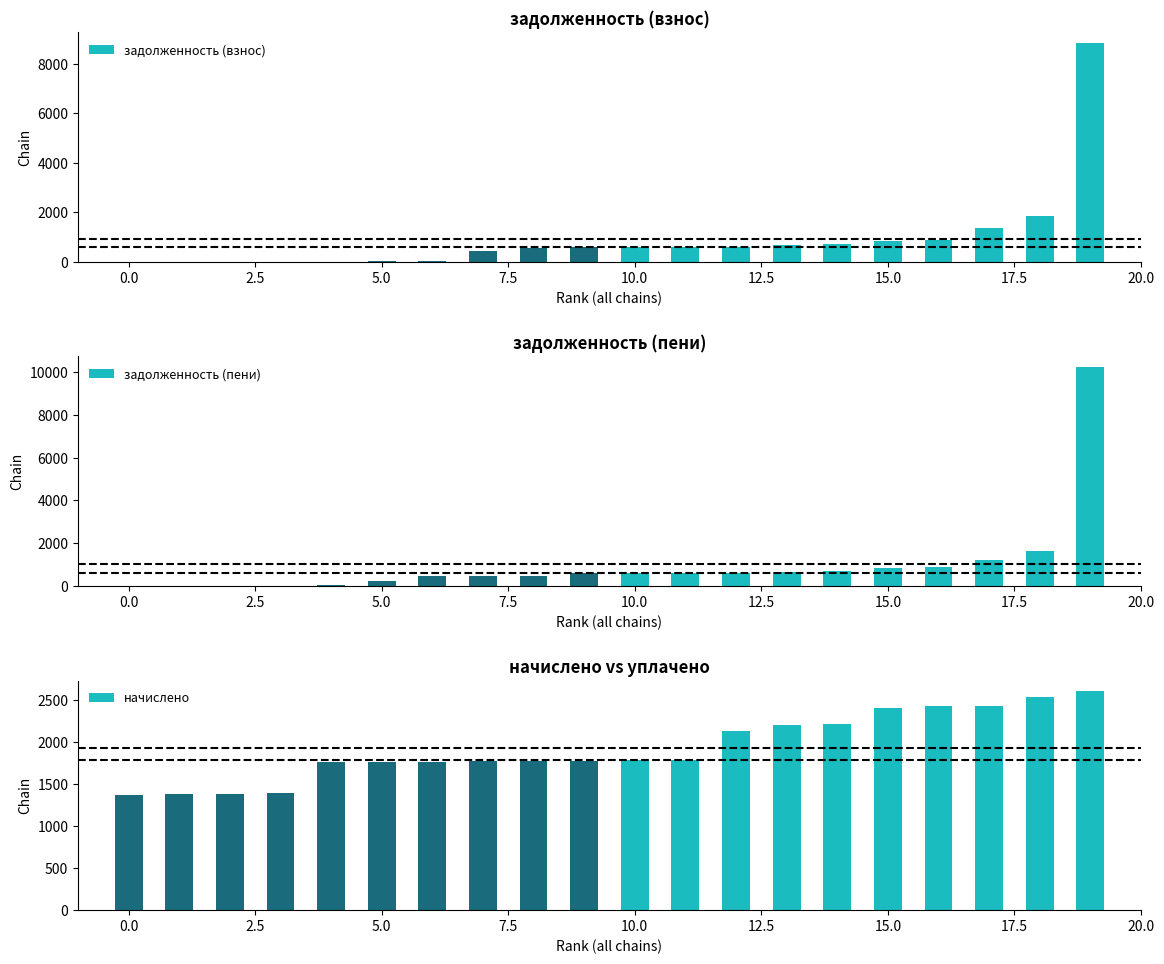

How many data points does each series have?

20